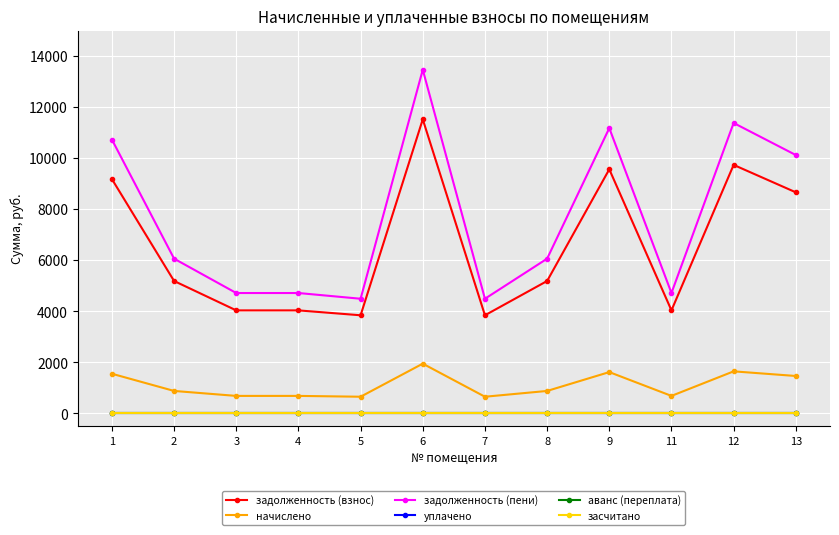

How many lines are shown in the chart?

6